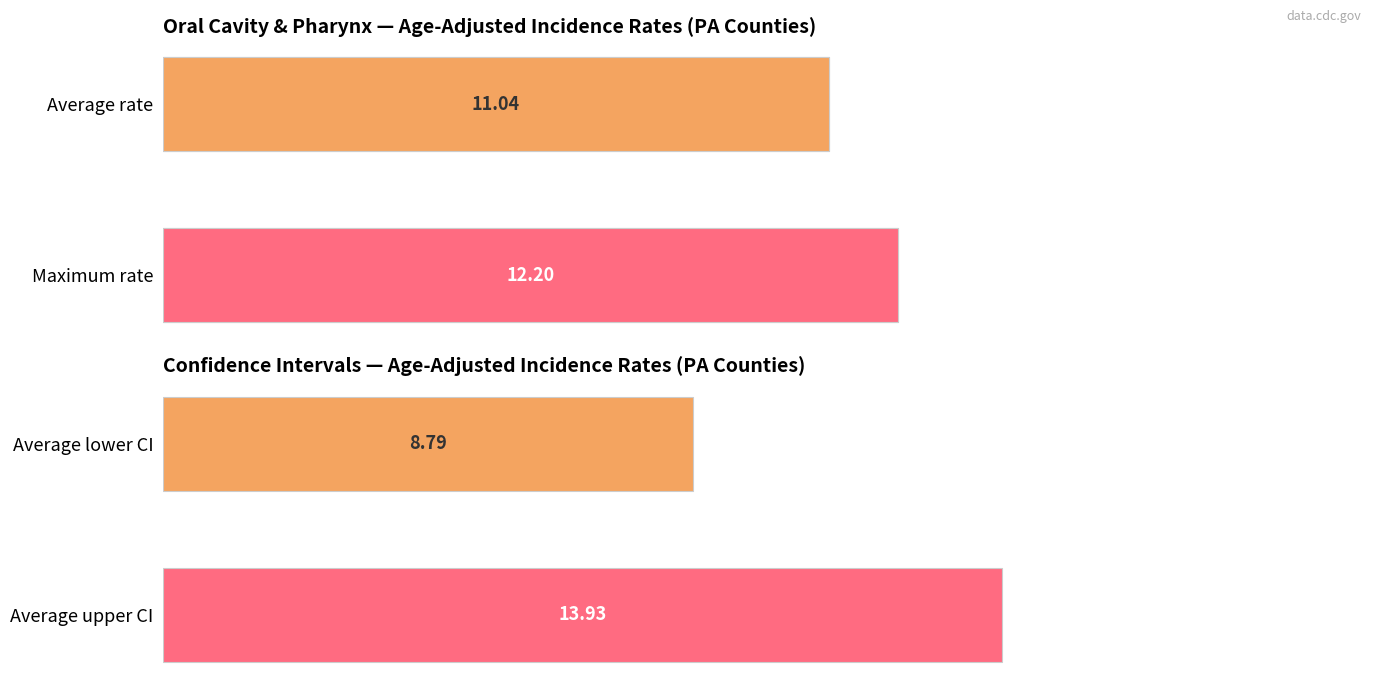

True or false: Upper 95% CI has a value of 2.7 at Adams.

False